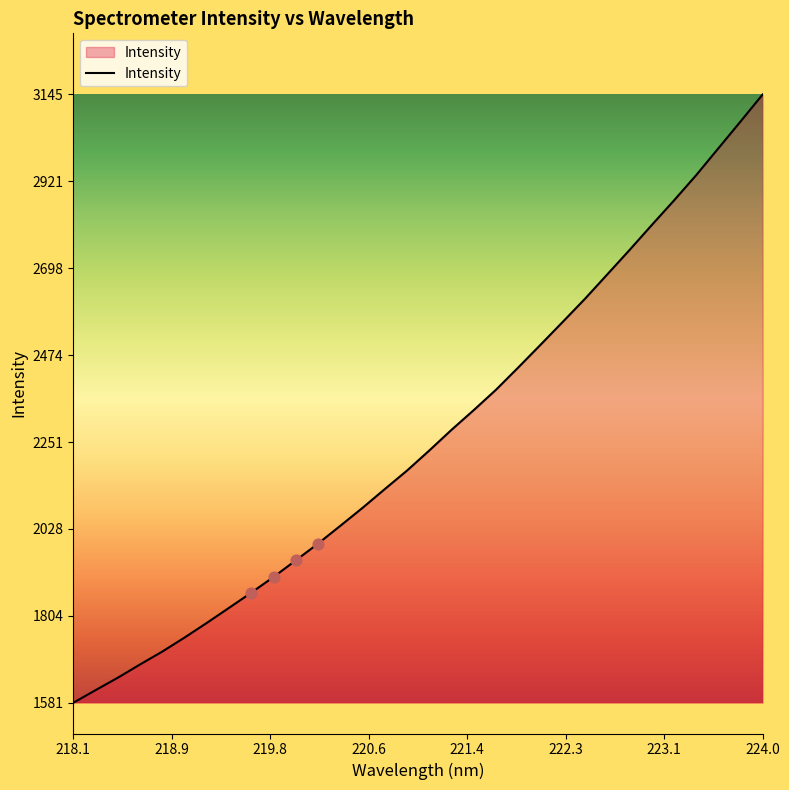

What is the difference between the maximum and minimum values?

1564.1